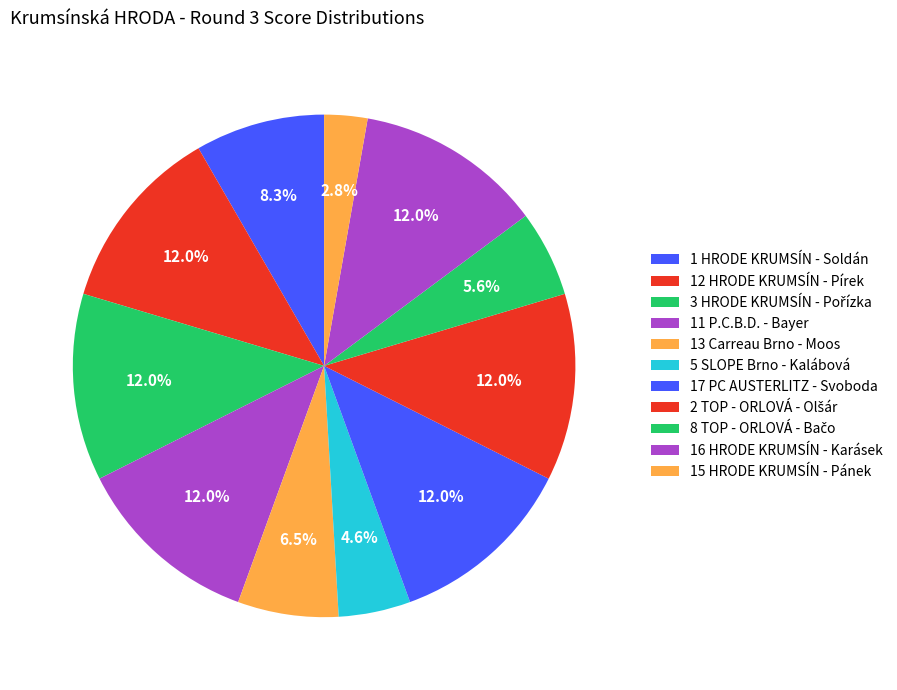

Combined, what portion of the pie is 16 HRODE KRUMSÍN - Karásek and 13 Carreau Brno - Moos?

18.5%